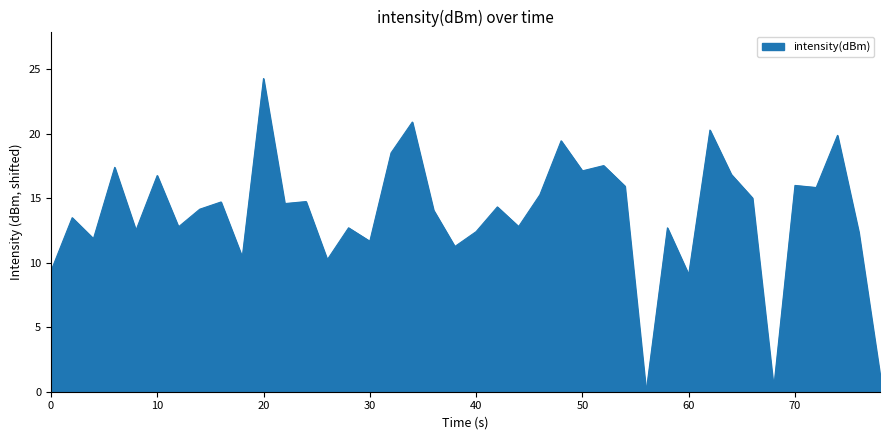

What is the greatest value displayed?

24.3